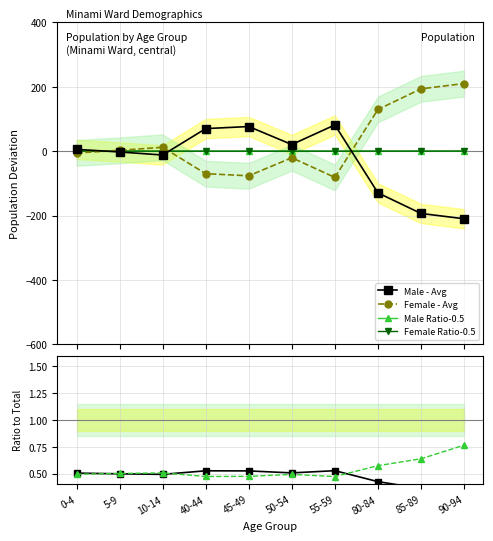

What is the value of the Male - Avg point at the 5th from the left?

76.5